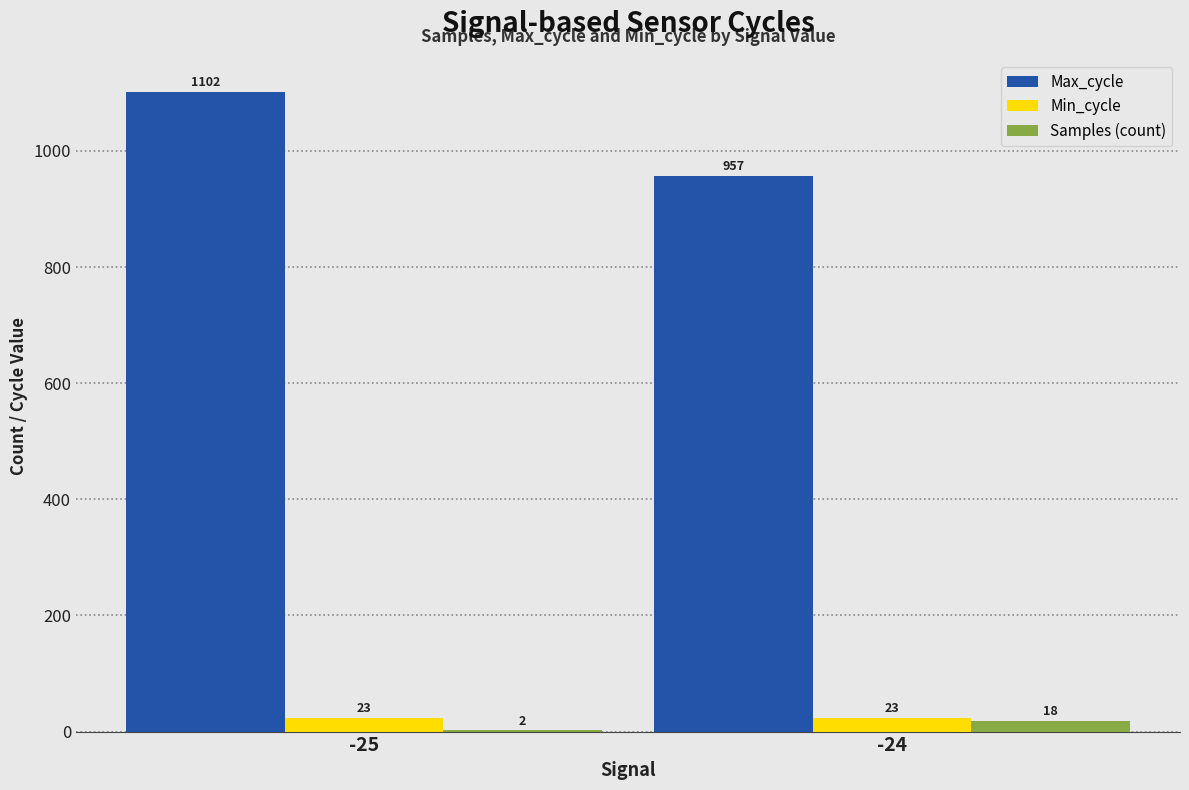

Does the chart contain stacked bars?

No